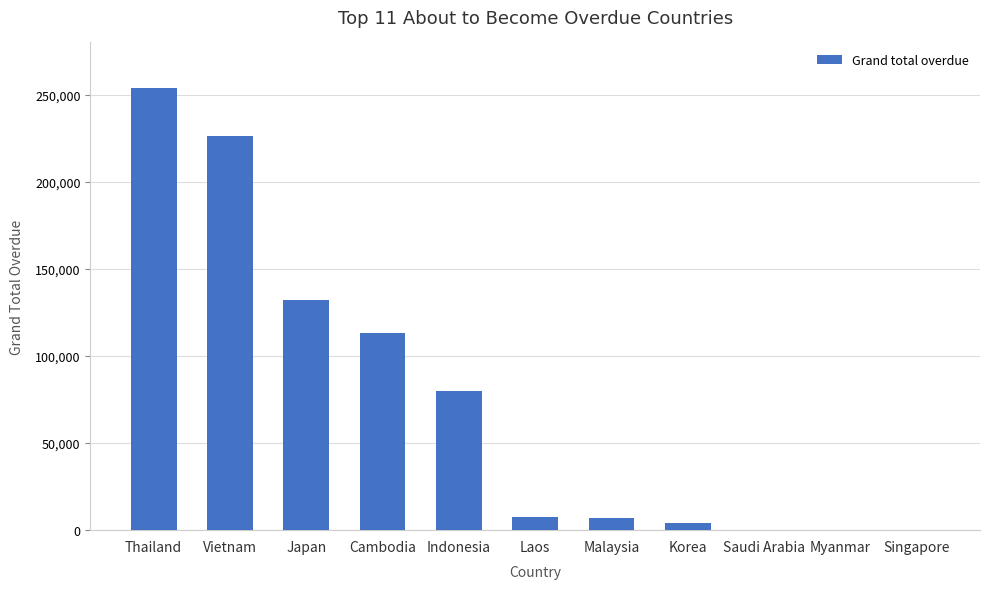

Are the bars grouped side by side (vs. stacked)?

No